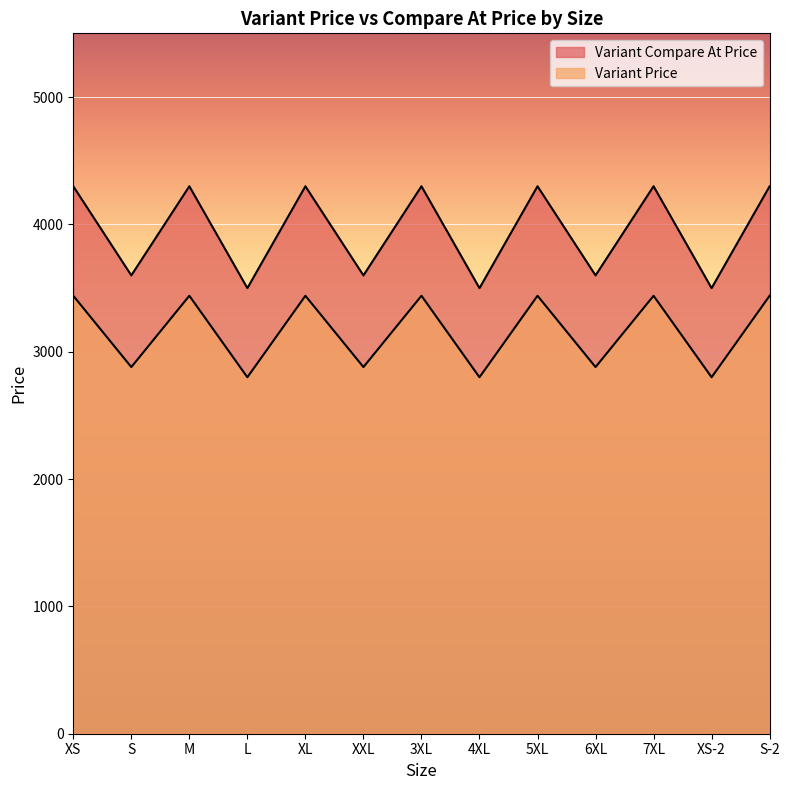

Does the chart display data point markers on the line(s)?

No